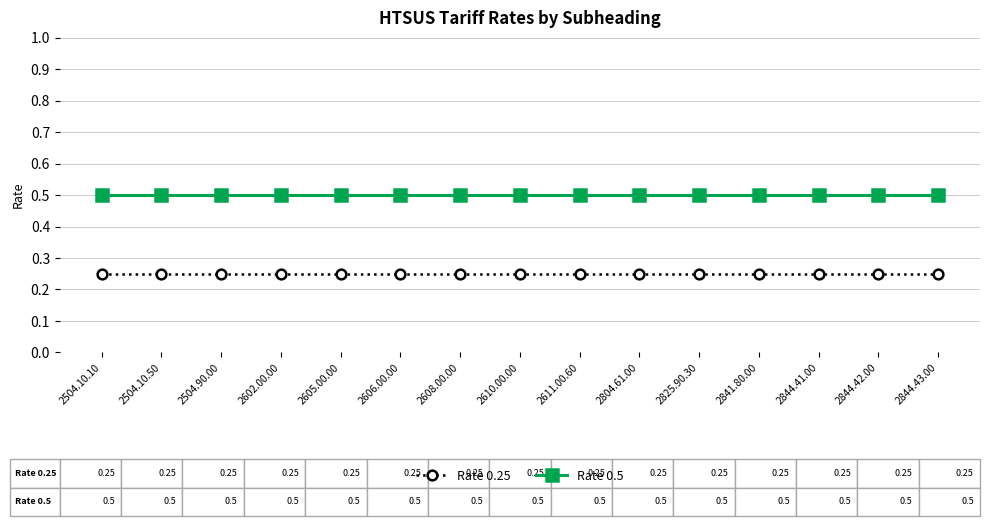

What is the greatest value displayed?

0.5